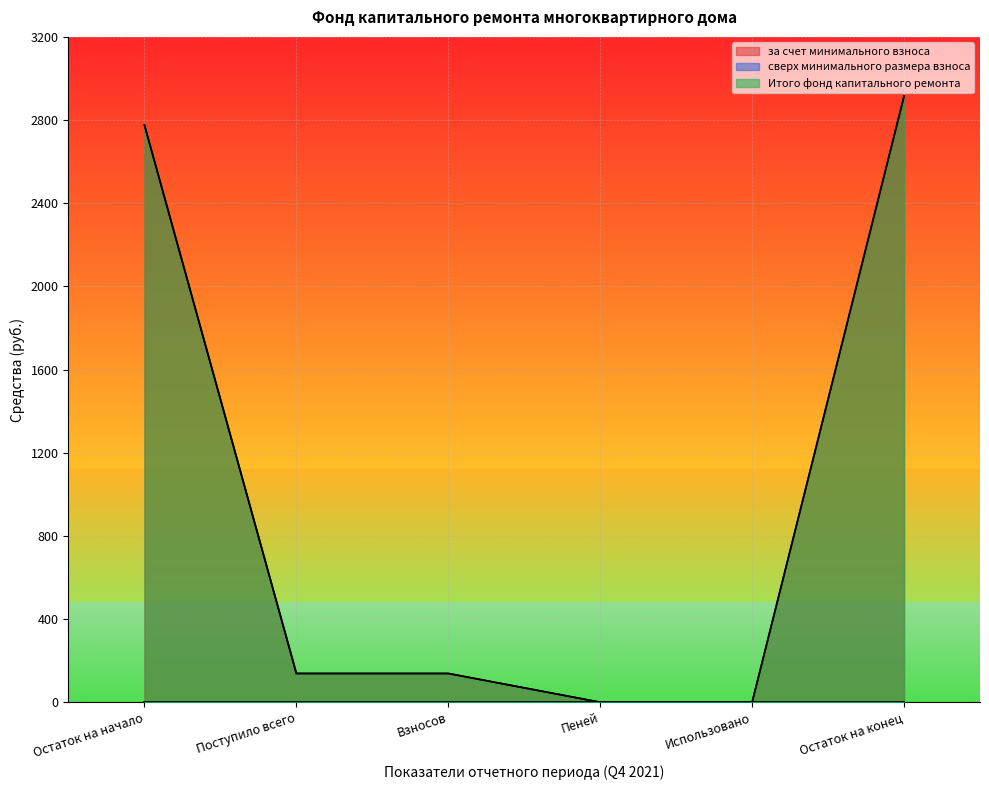

Is the value of за счет минимального взноса at Остаток на конец greater than the value of Итого фонд капитального ремонта at Взносов?

Yes